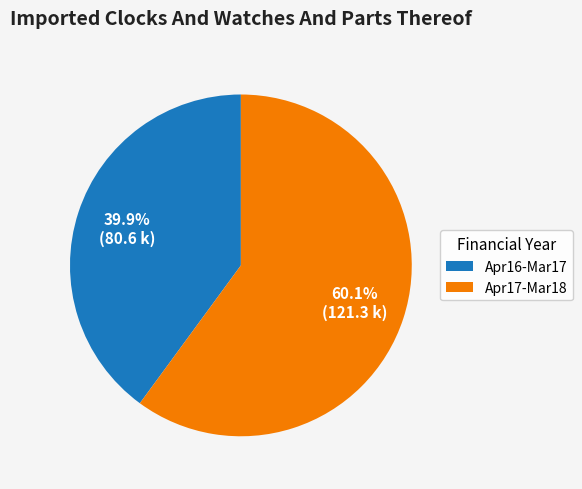

Is there any slice that represents more than half of the pie?

Yes